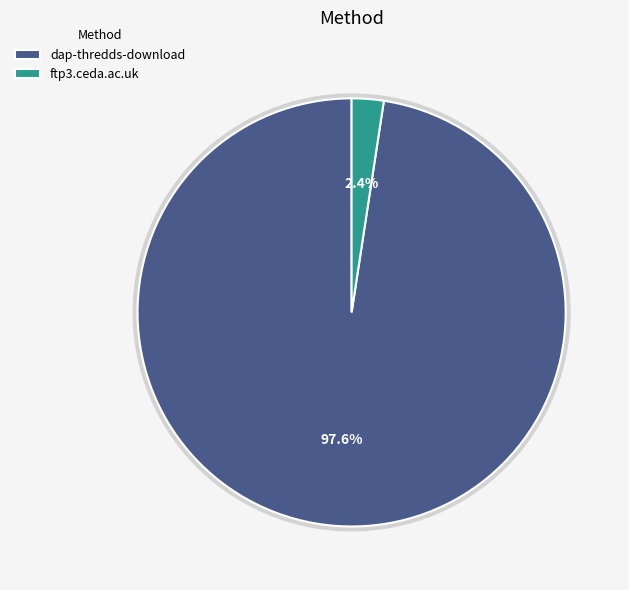

How many slices are in this pie chart?

2